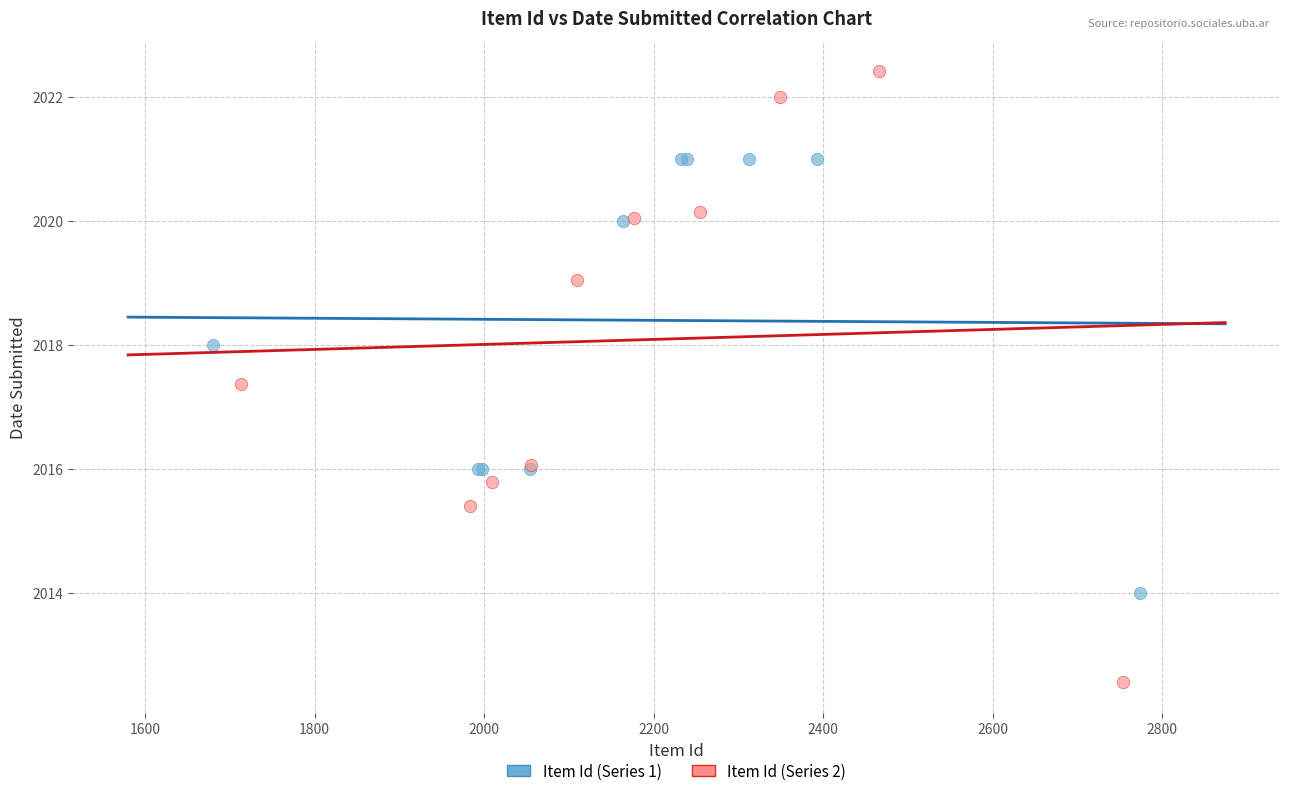

Which series reaches the minimum Y coordinate?

Item Id (Series 2)